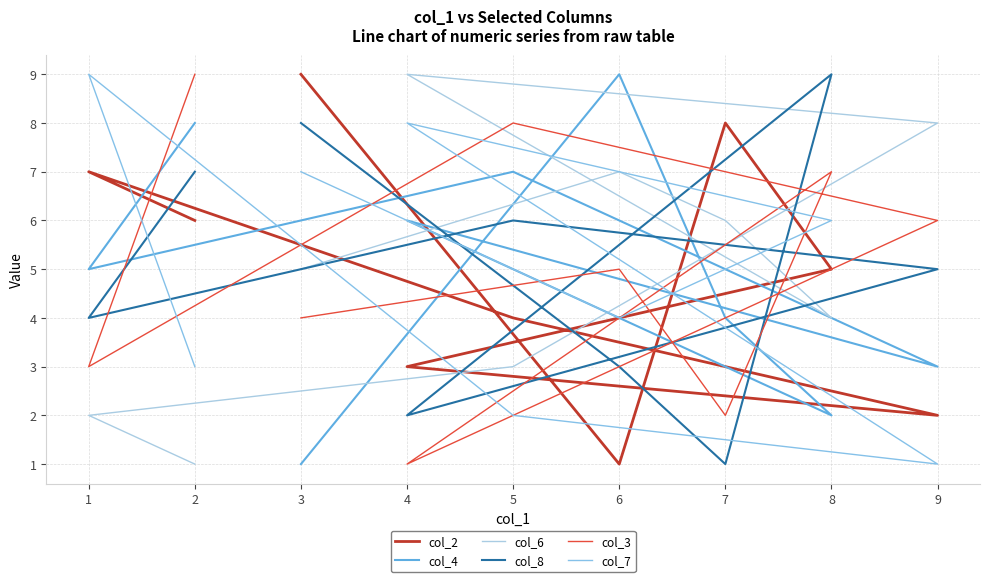

True or false: col_7 has a value of 3 at 5.

False